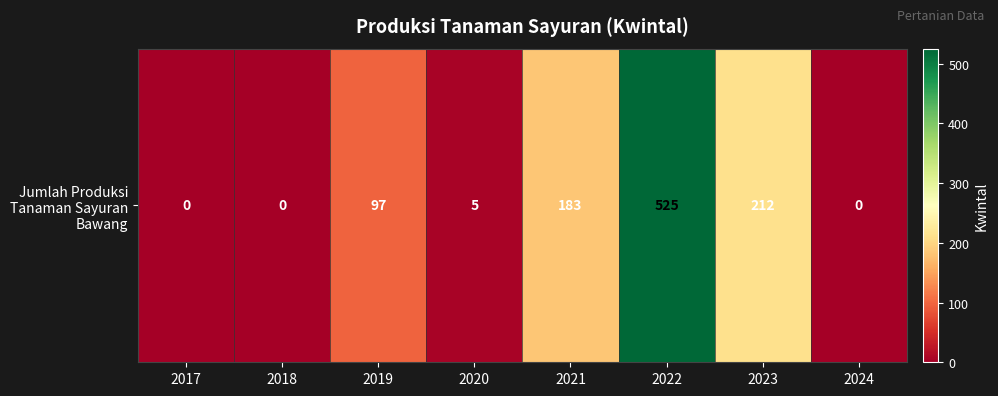

How many data points are less than 97?

4